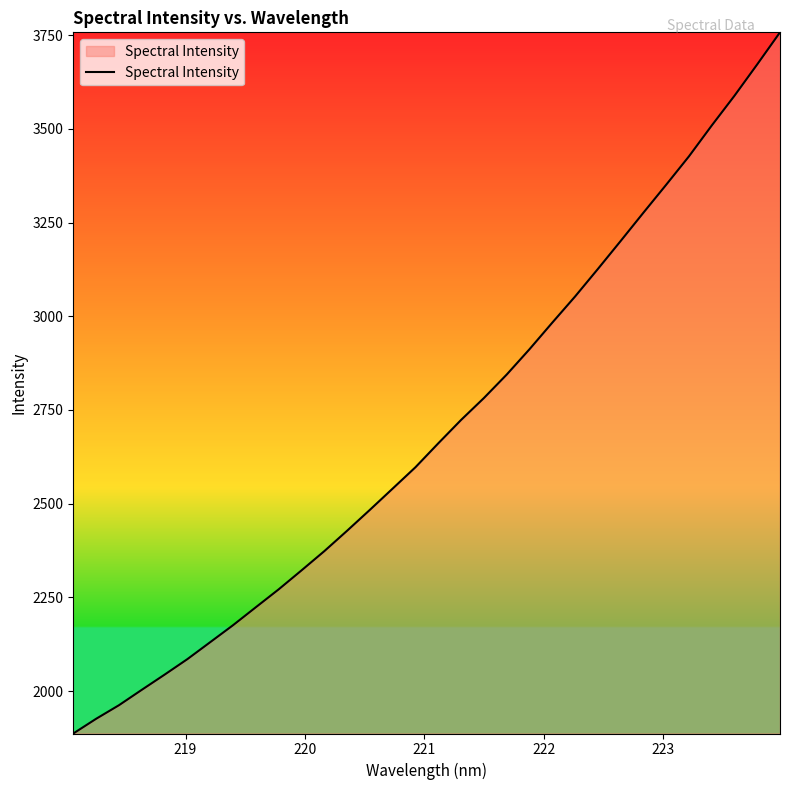

What is the difference between the maximum and minimum values?

1870.8